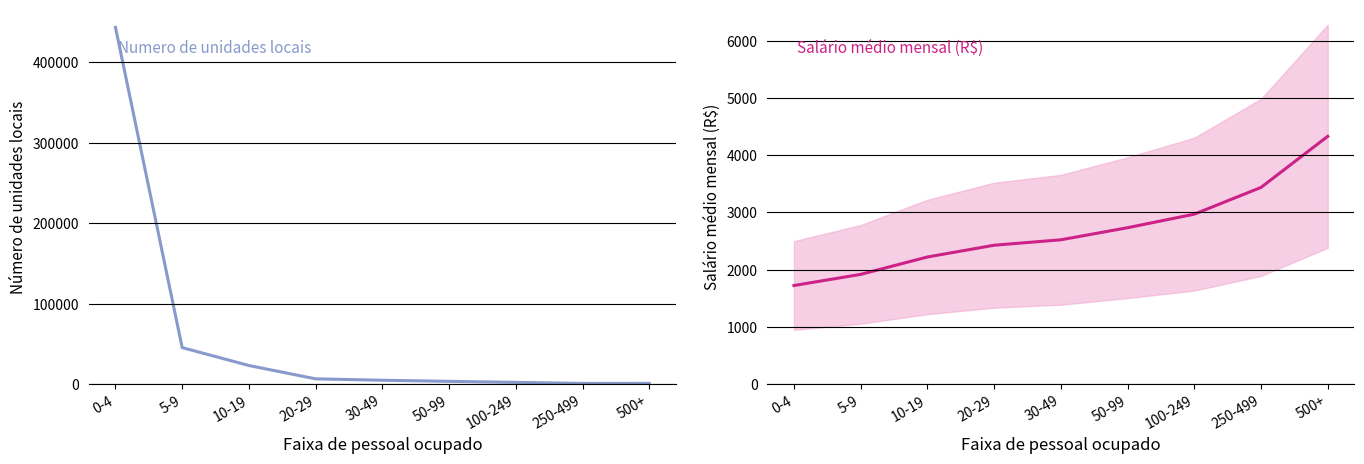

What position from the left is 250-499?

8